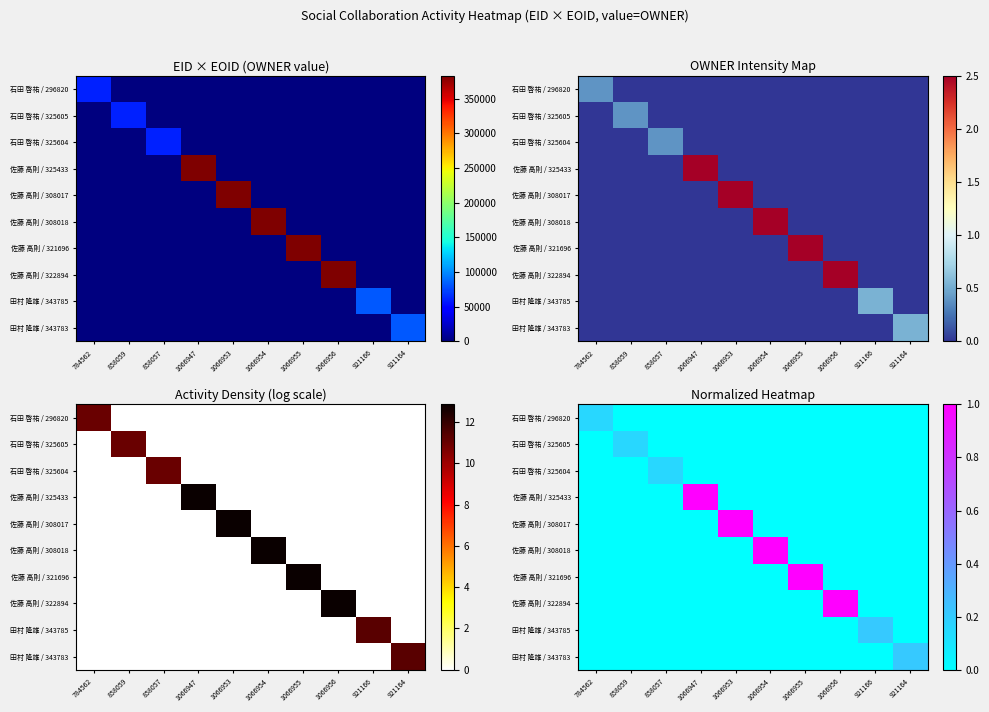

At how many categories does at least one series exceed 0?

10